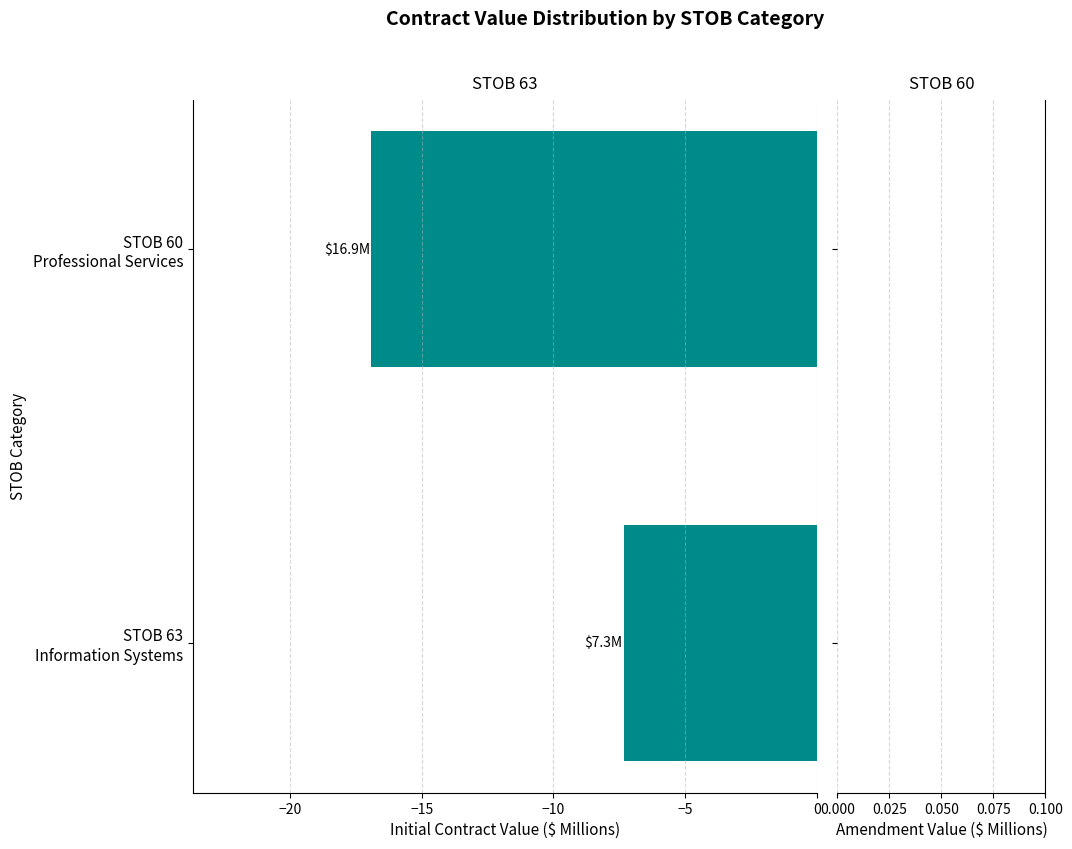

What is the average value?

-12.1